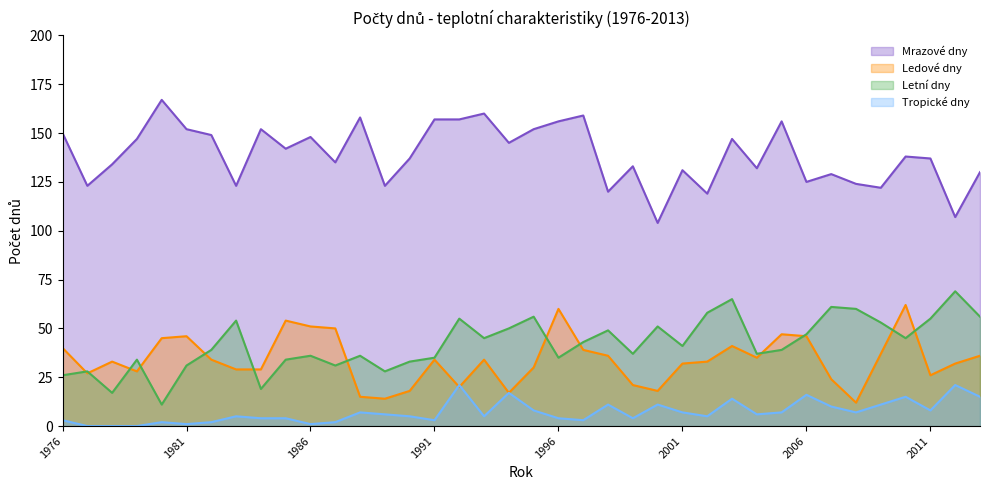

What are all the series names shown in the legend?

Mrazové dny, Ledové dny, Letní dny, Tropické dny